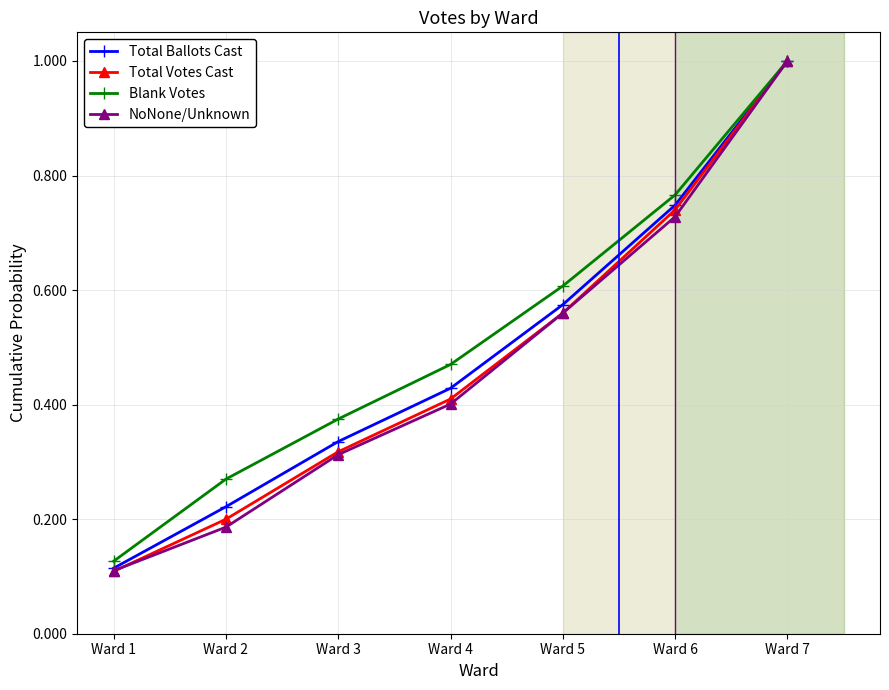

Is the value of Total Votes Cast at Ward 4 greater than the value of Blank Votes at Ward 6?

No